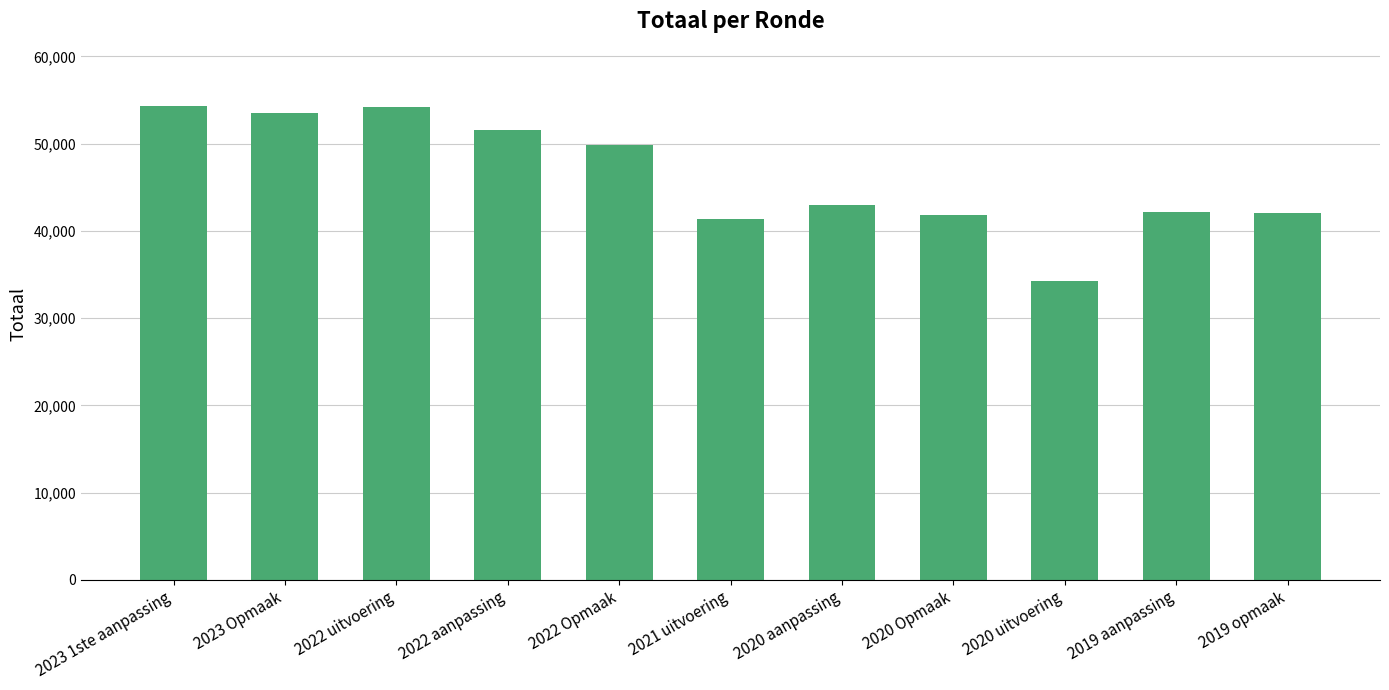

What is the approximate value at 2020 aanpassing, to the nearest 10?

43010